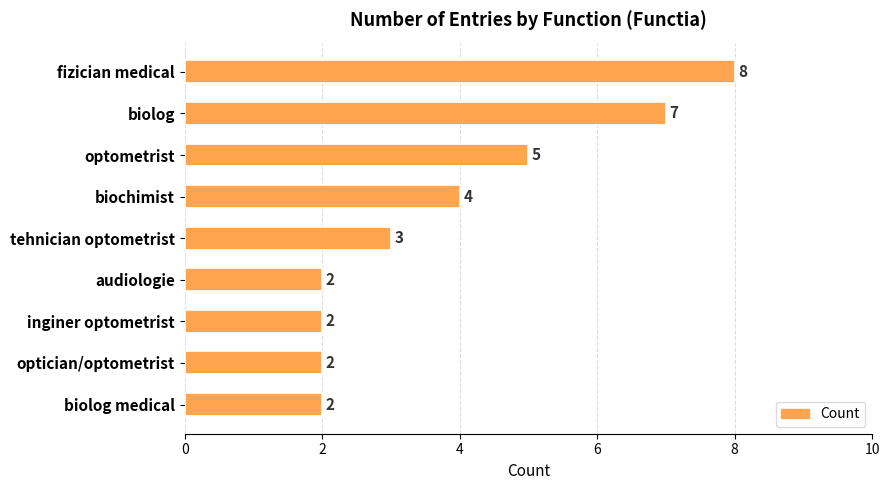

Reading bottom to top, what are all the values shown in this chart?

biolog medical=2	optician/optometrist=2	inginer optometrist=2	audiologie=2	tehnician optometrist=3	biochimist=4	optometrist=5	biolog=7	fizician medical=8